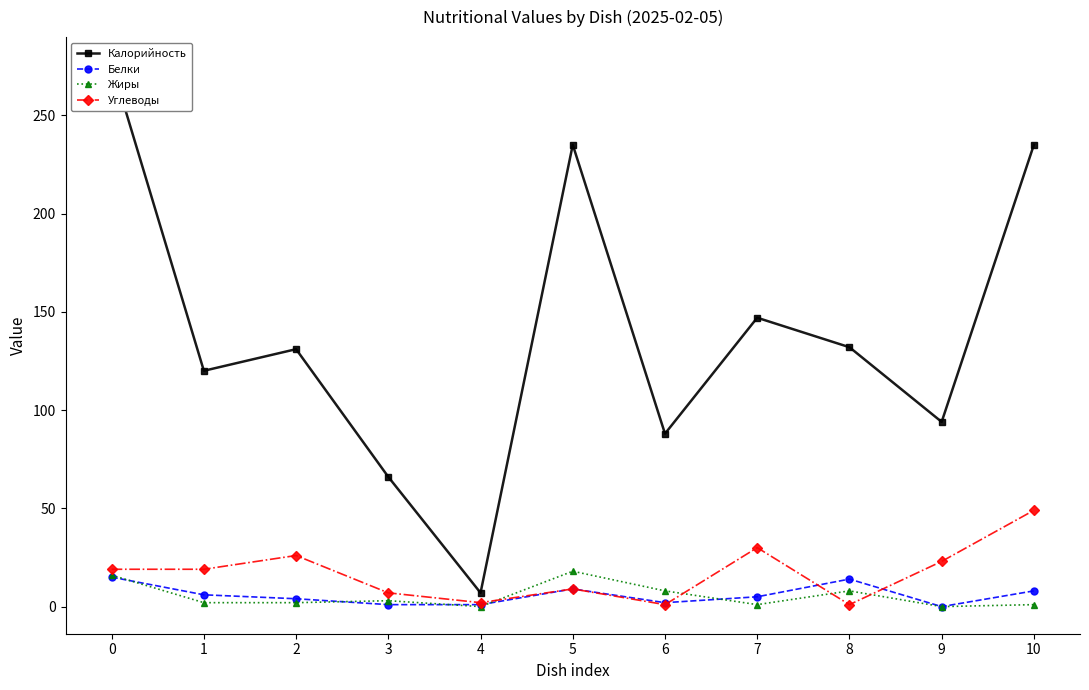

What is the average value of the Калорийность series?

139